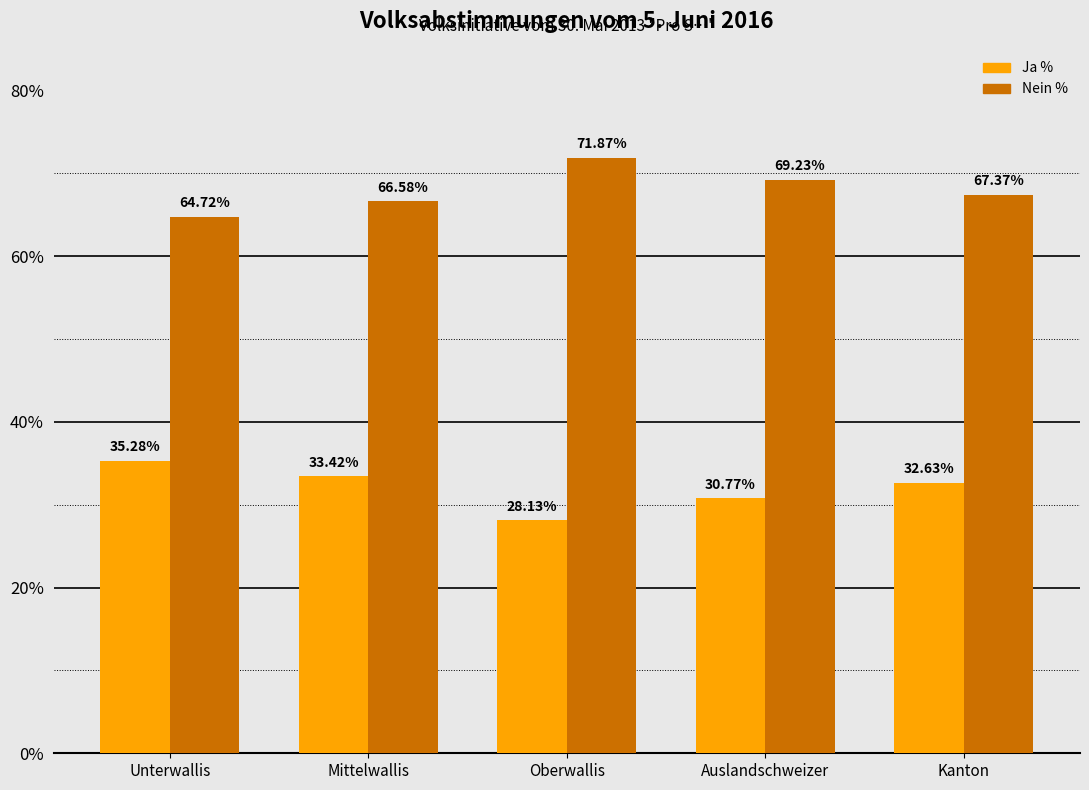

Reading left to right, transcribe all the data shown in this chart.

Ja %: 35.3	33.4	28.1	30.8	32.6
Nein %: 64.7	66.6	71.9	69.2	67.4